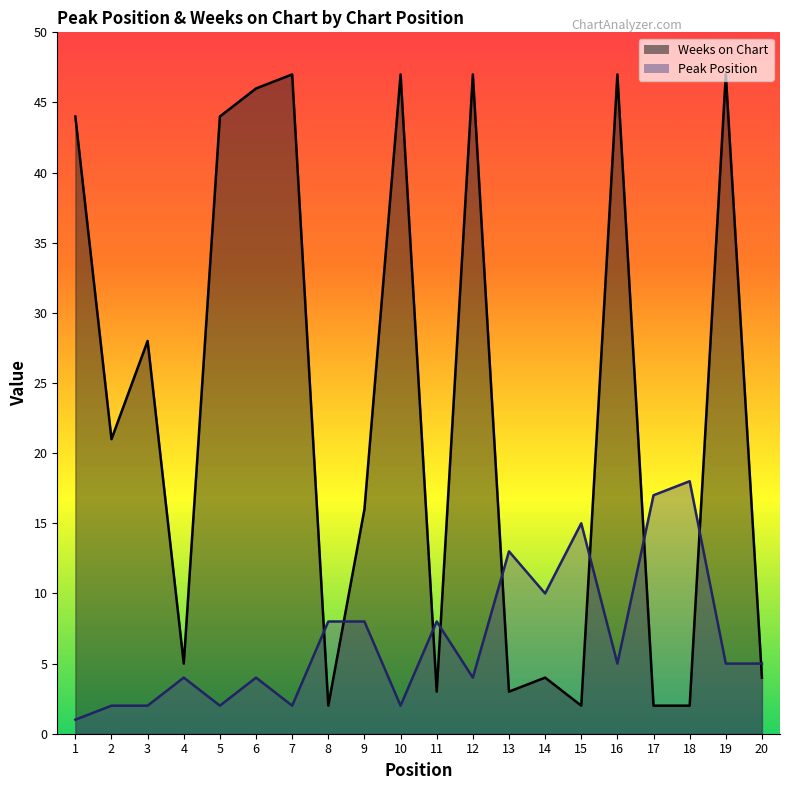

Where is the first local minimum for Peak Position?

5